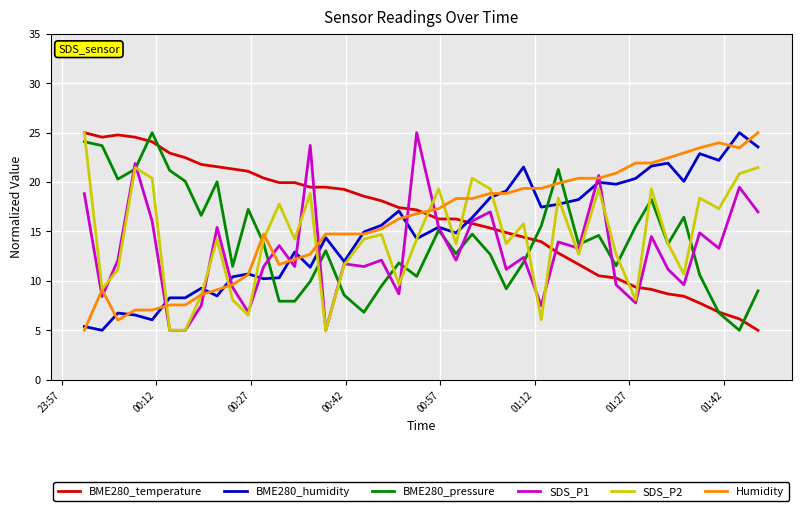

What is the minimum value shown in the chart?

5.0